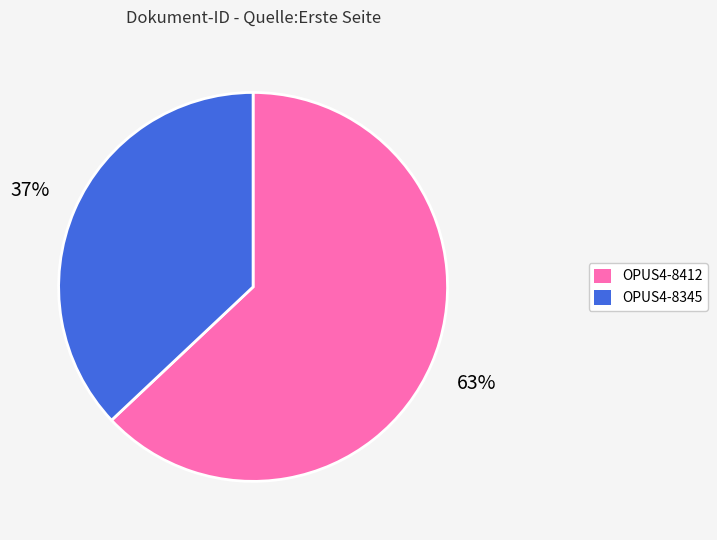

To the nearest percent, what is the combined percentage of OPUS4-8345 and OPUS4-8412?

100%